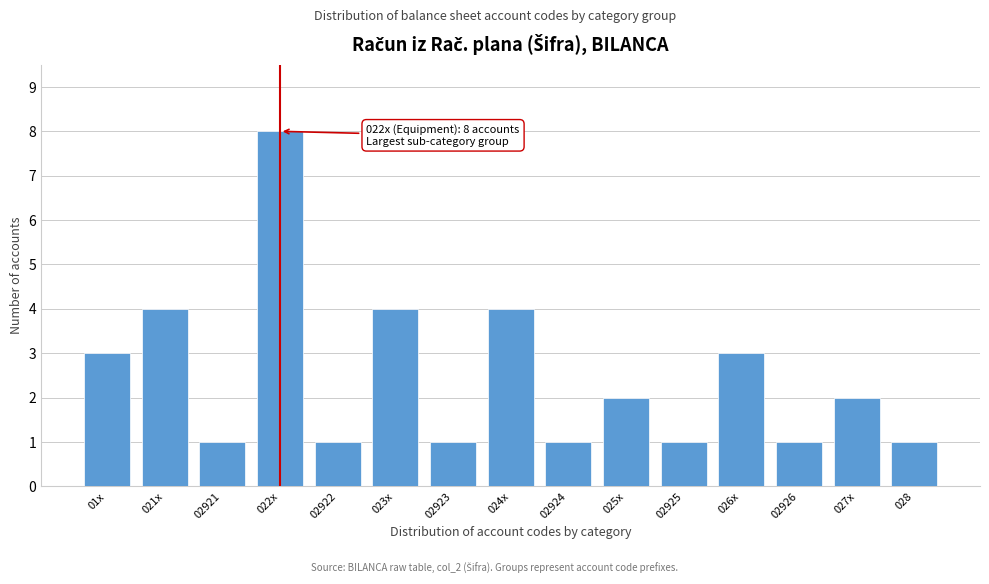

Reading right to left, list all the values displayed in this chart.

028=1	027x=2	02926=1	026x=3	02925=1	025x=2	02924=1	024x=4	02923=1	023x=4	02922=1	022x=8	02921=1	021x=4	01x=3